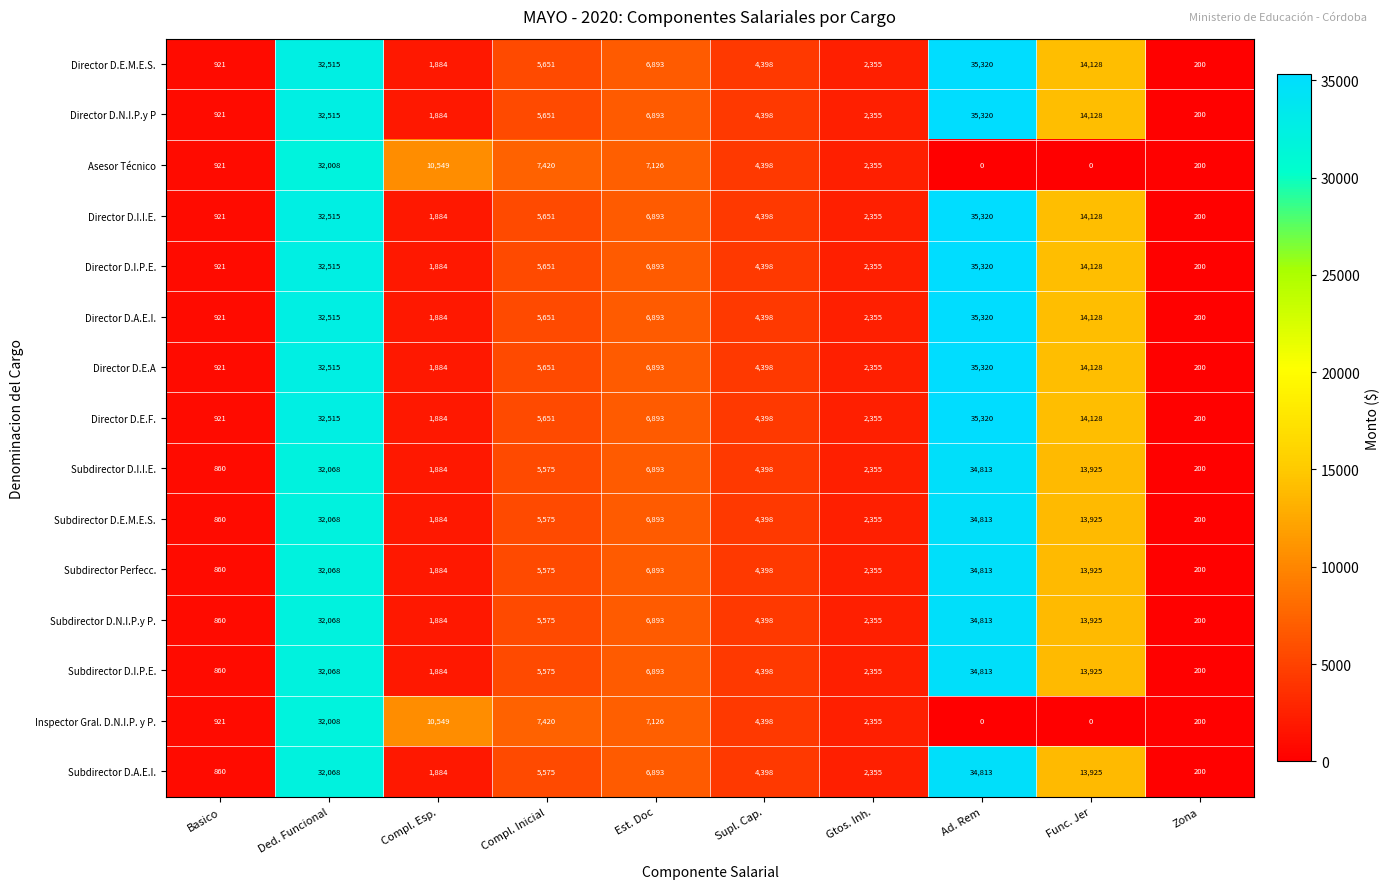

What is the spread (max minus min) of values at Est. Doc?

233